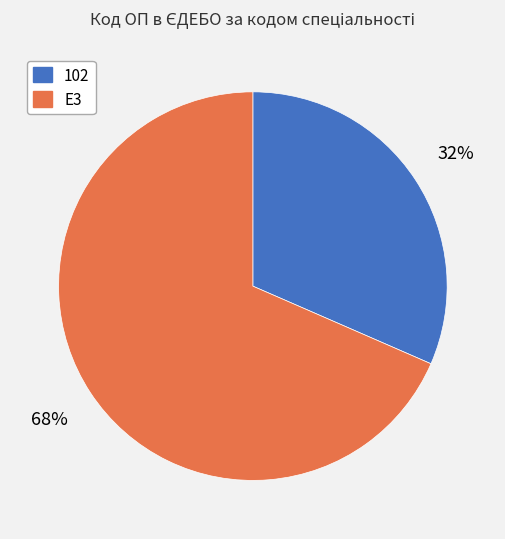

Do 102 and E3 together represent more than half of the pie?

Yes